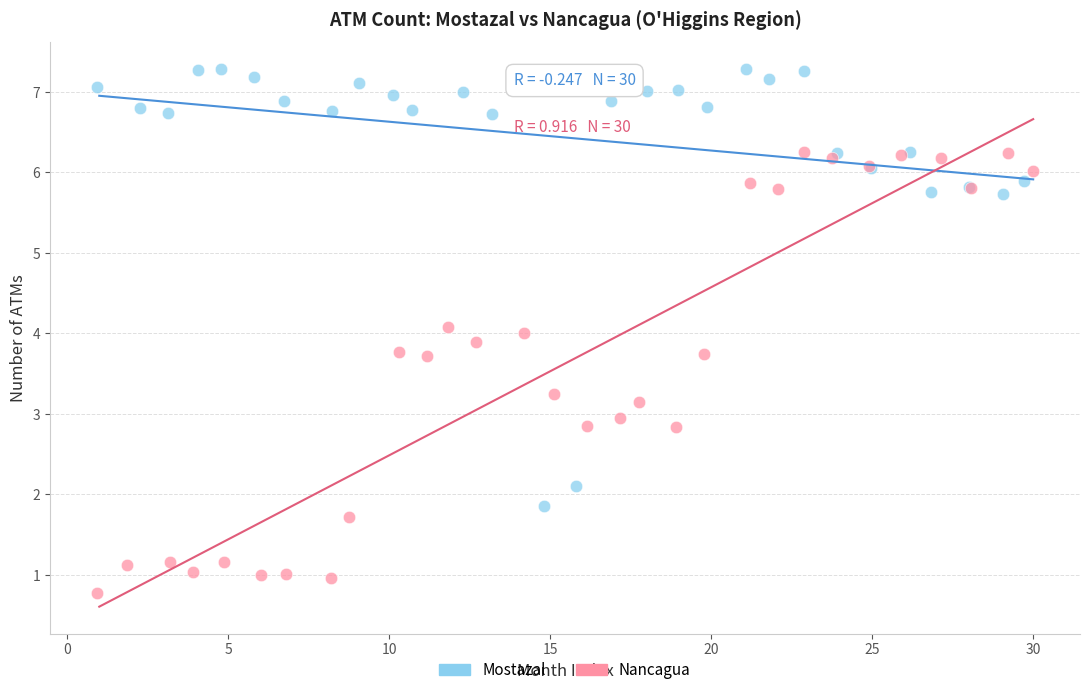

Which series reaches the minimum Y coordinate?

Nancagua